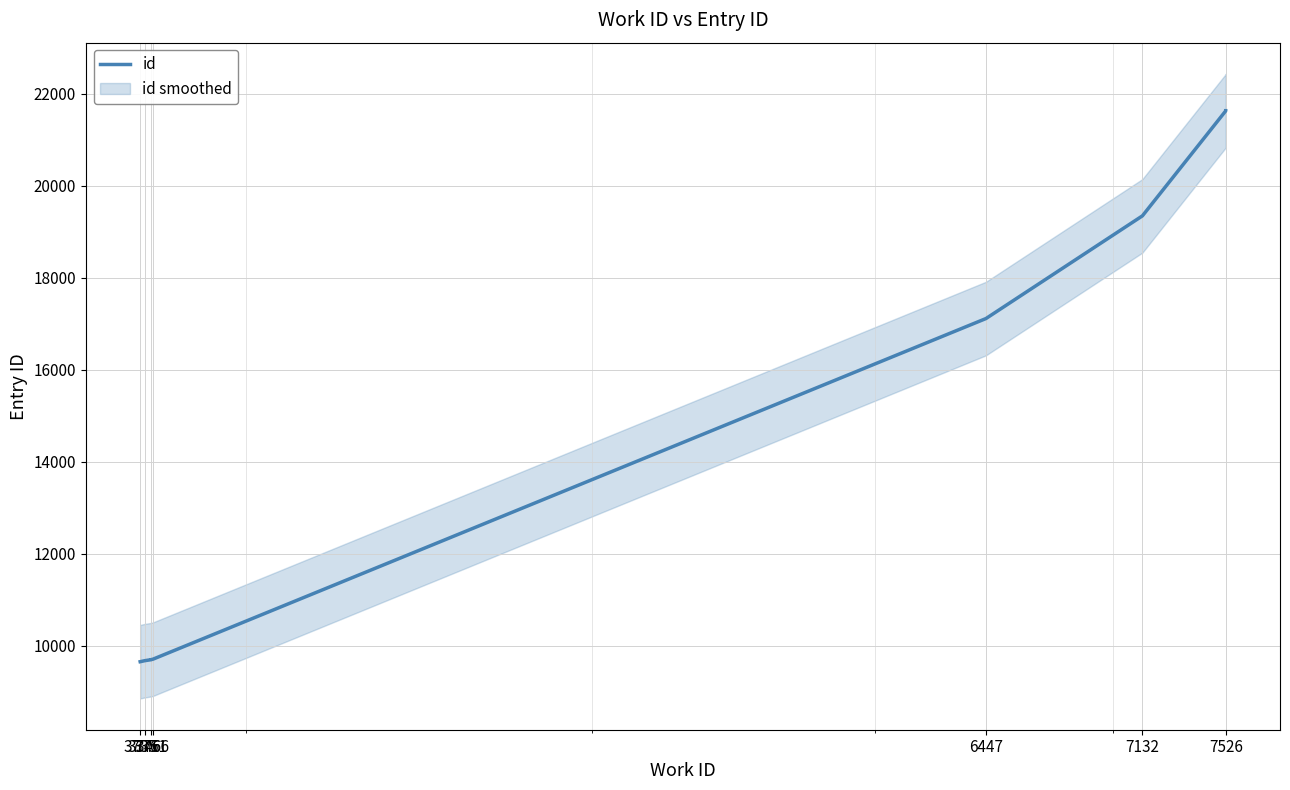

What is the change in value from 3761 to 7526?

+11938